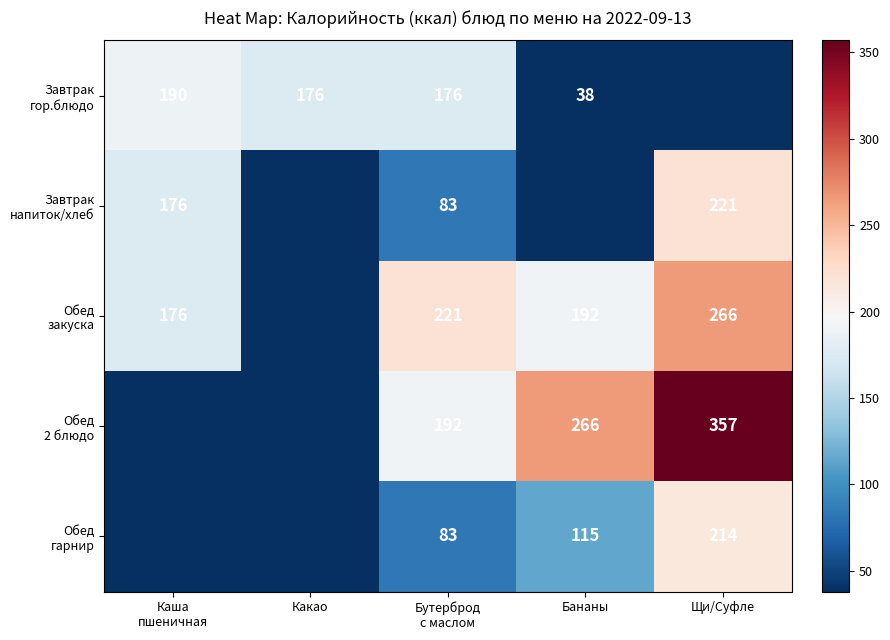

What is the greatest value displayed?

357